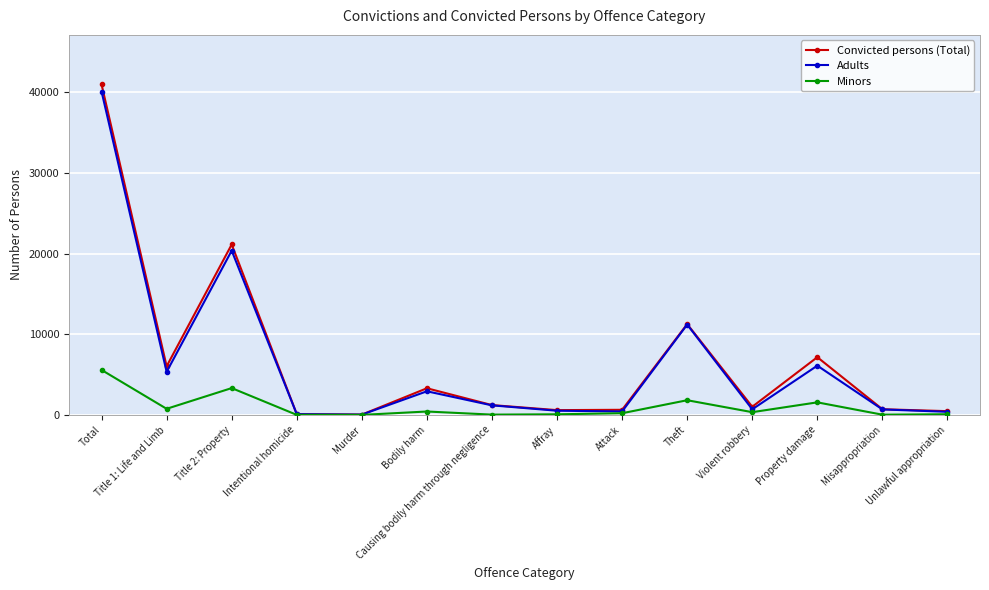

Is it true that Minors equals 2610 at Total?

False